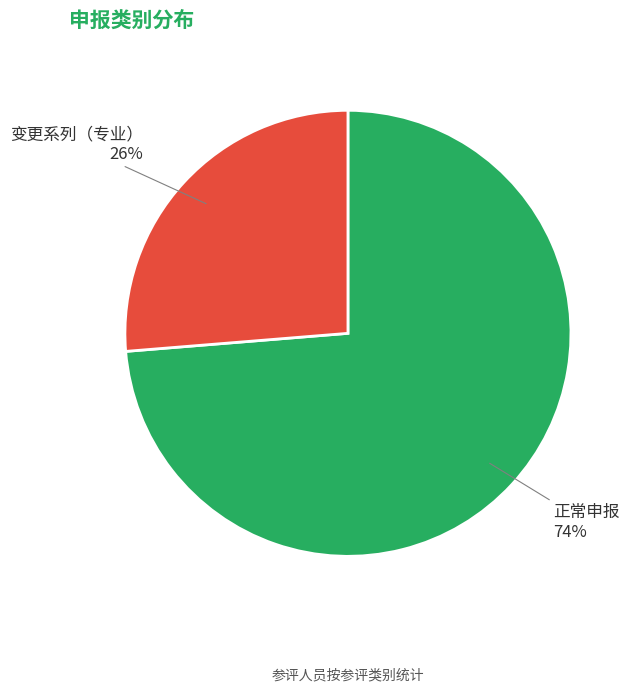

Which category has the smallest portion of the pie?

变更系列（专业）